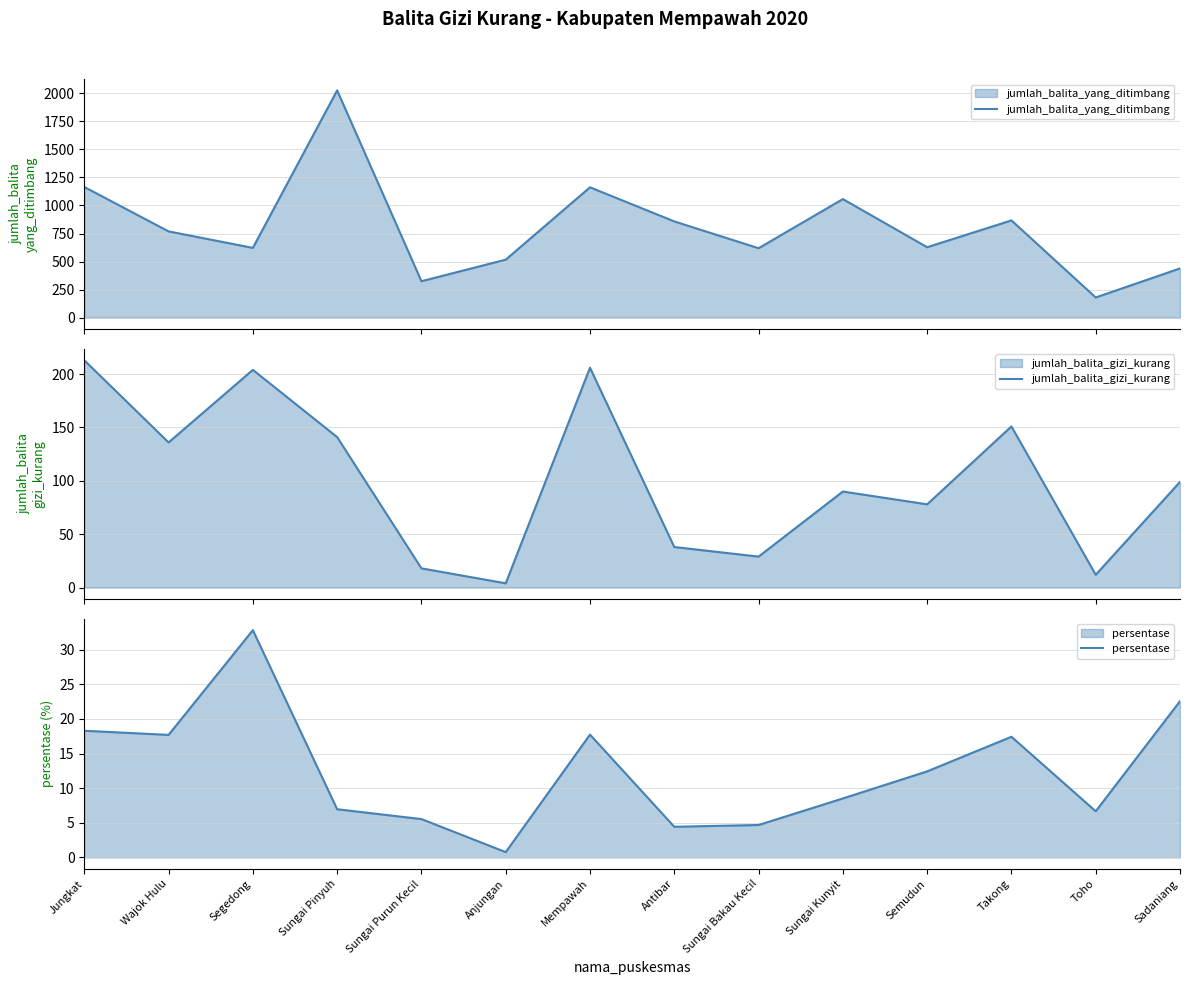

Which category has the highest value in the jumlah_balita_yang_ditimbang series?

Sungai Pinyuh